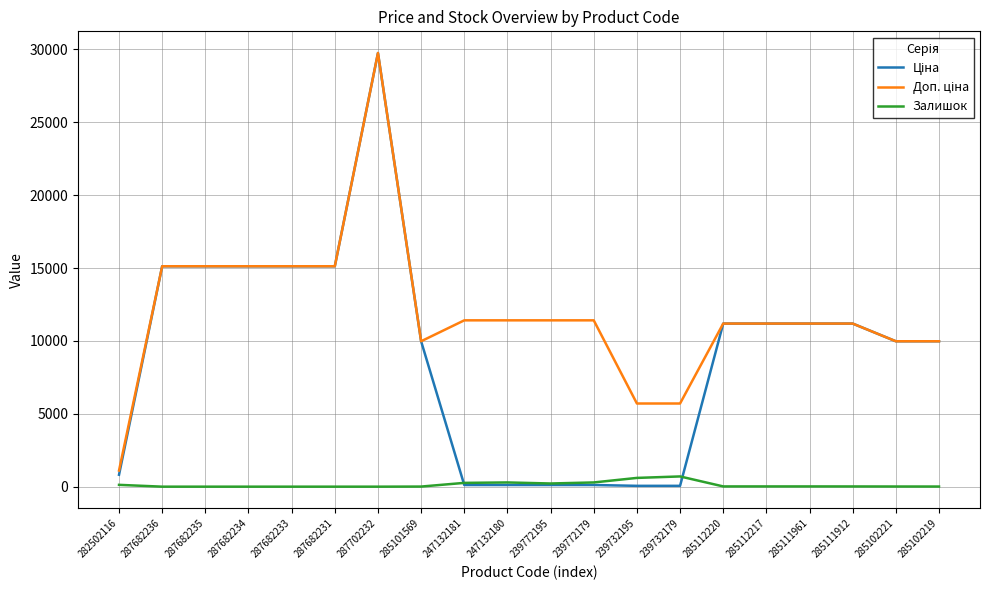

The Залишок series shows 17.0 at 285112220. True or false?

True